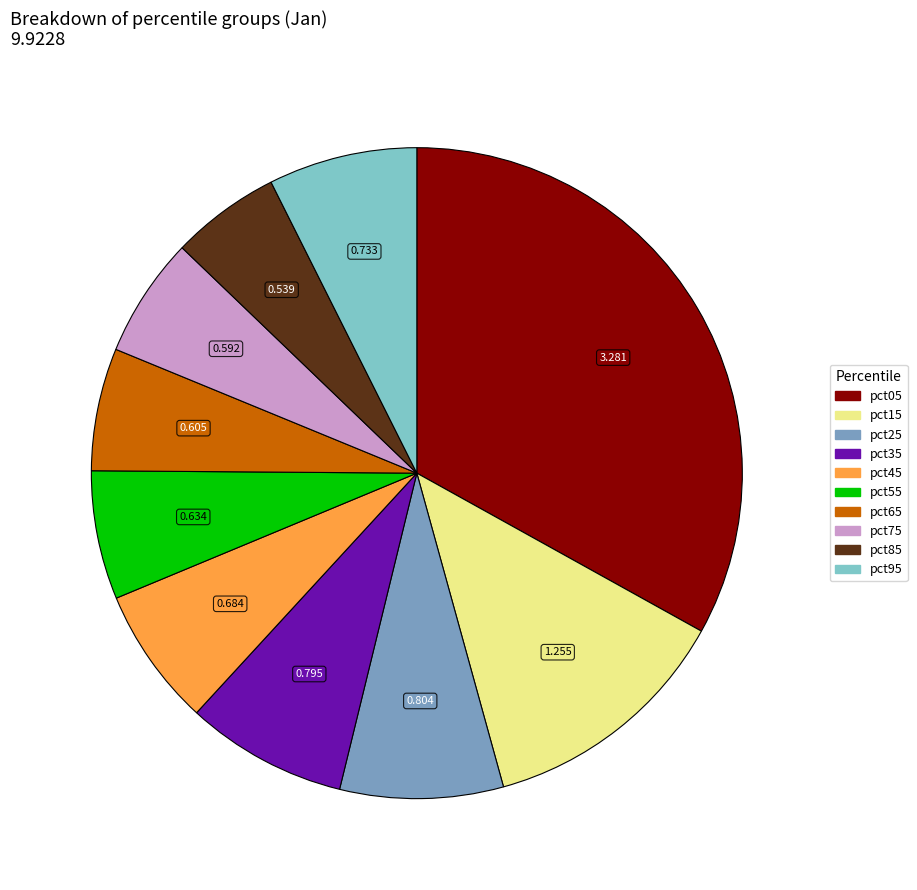

True or false: pct15 accounts for 19% of the total.

False